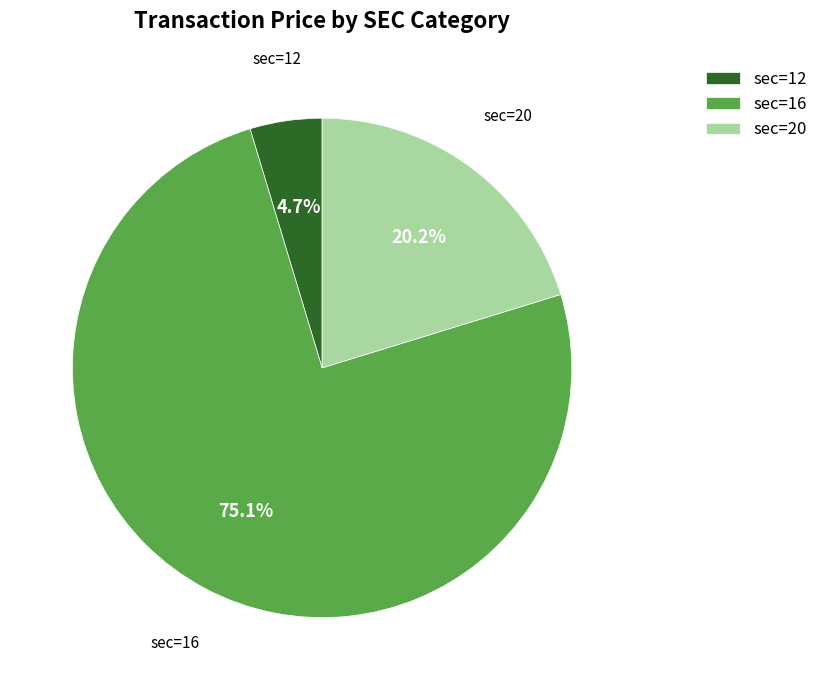

Between sec=12 and sec=16, which is larger?

sec=16